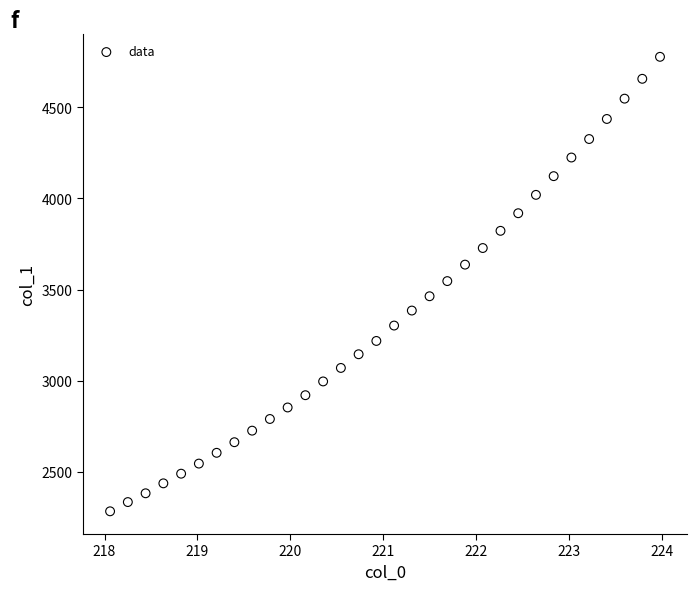

What is the range of Y values (max minus min)?

2493.7